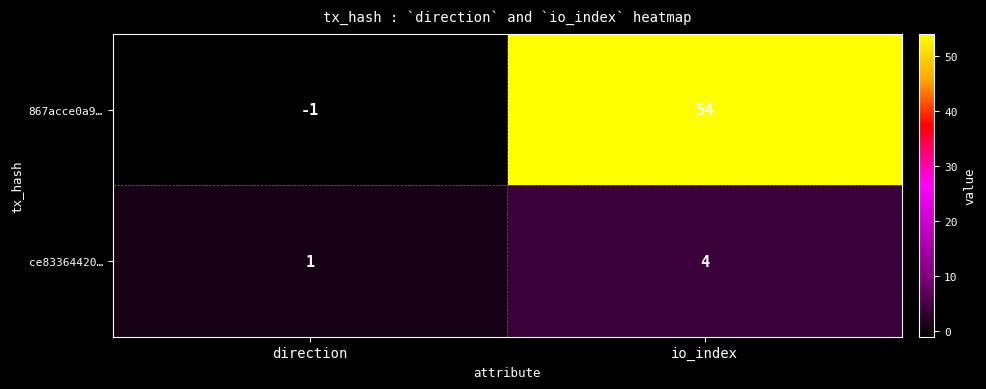

The value of ce83364420… at direction is 1. True or false?

True